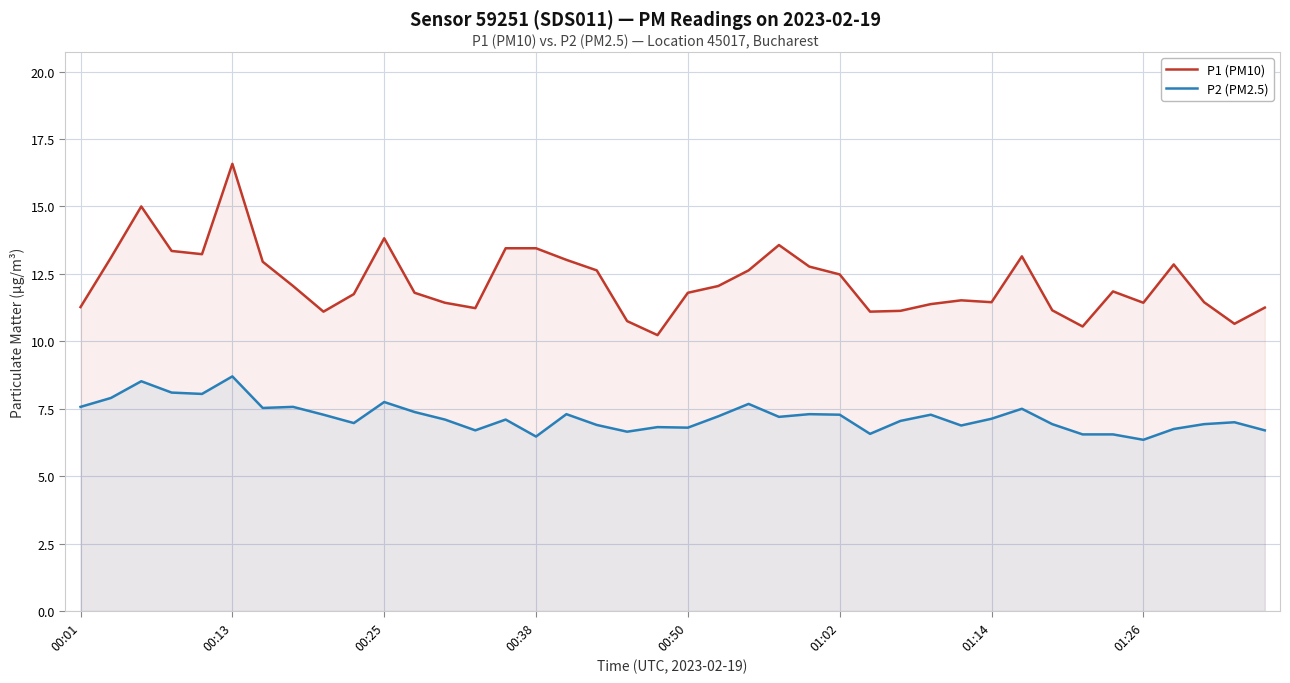

The value of P2 (PM2.5) at 01:14 is 2.2. True or false?

False